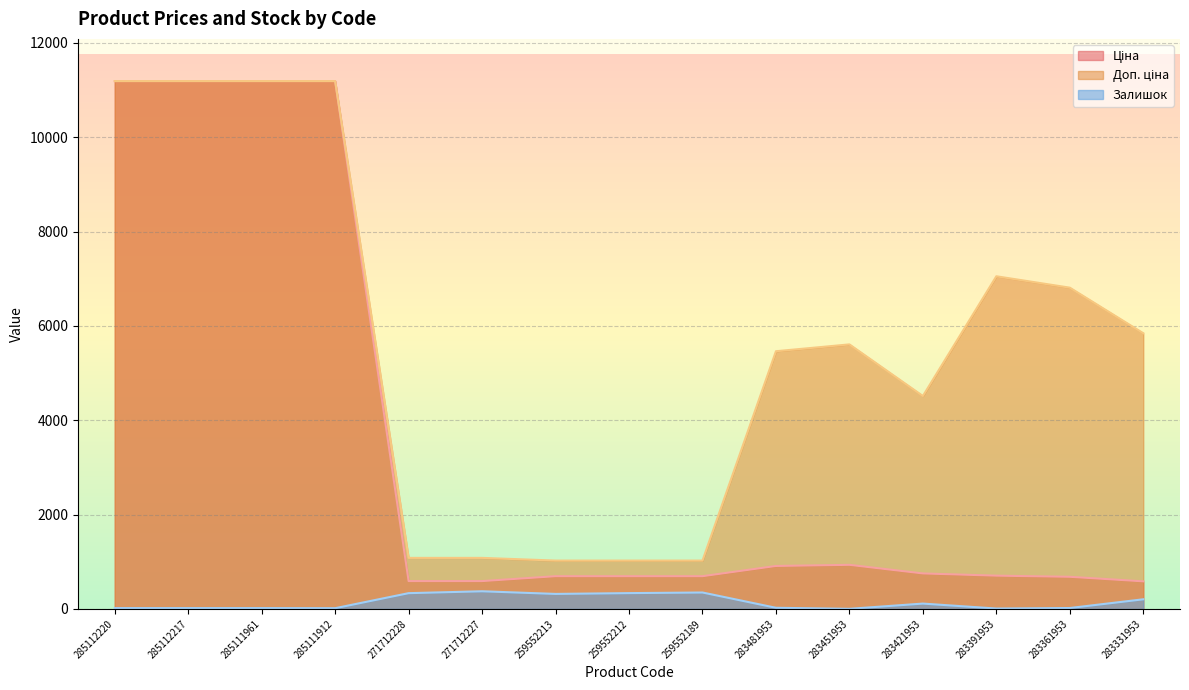

True or false: Ціна has a value of 11188.2 at 285111912.

True